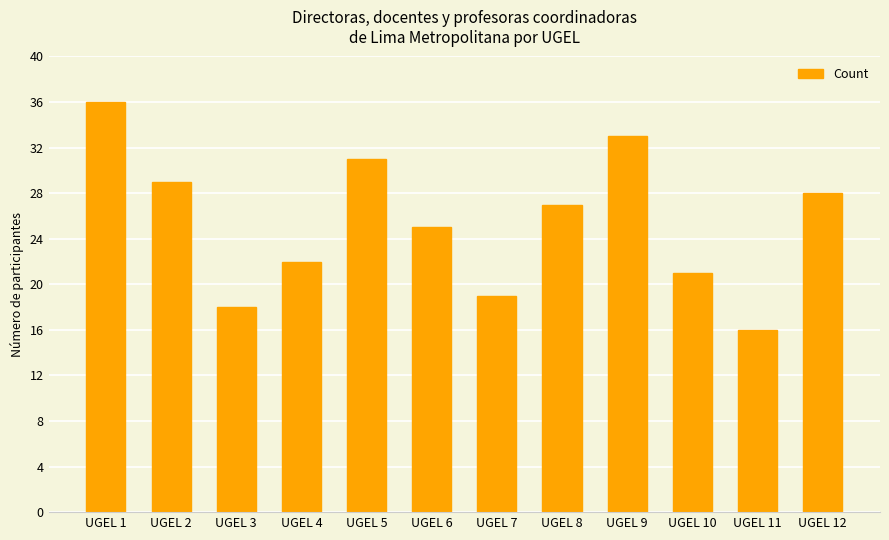

Reading left to right, list all the values displayed in this chart.

36	29	18	22	31	25	19	27	33	21	16	28